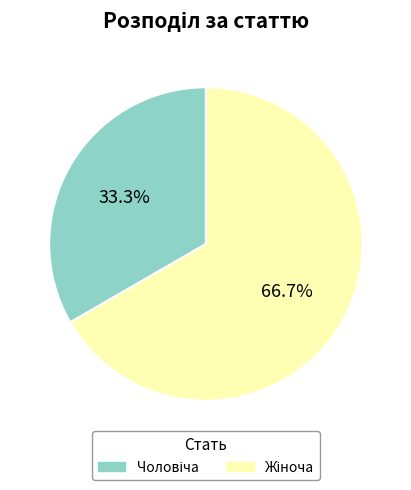

Is there any slice that represents more than half of the pie?

Yes